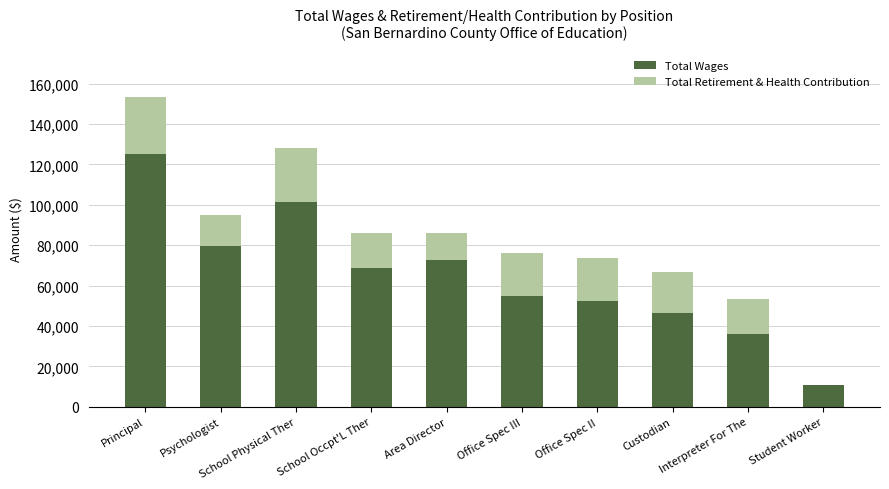

Are the bars grouped side by side (vs. stacked)?

No